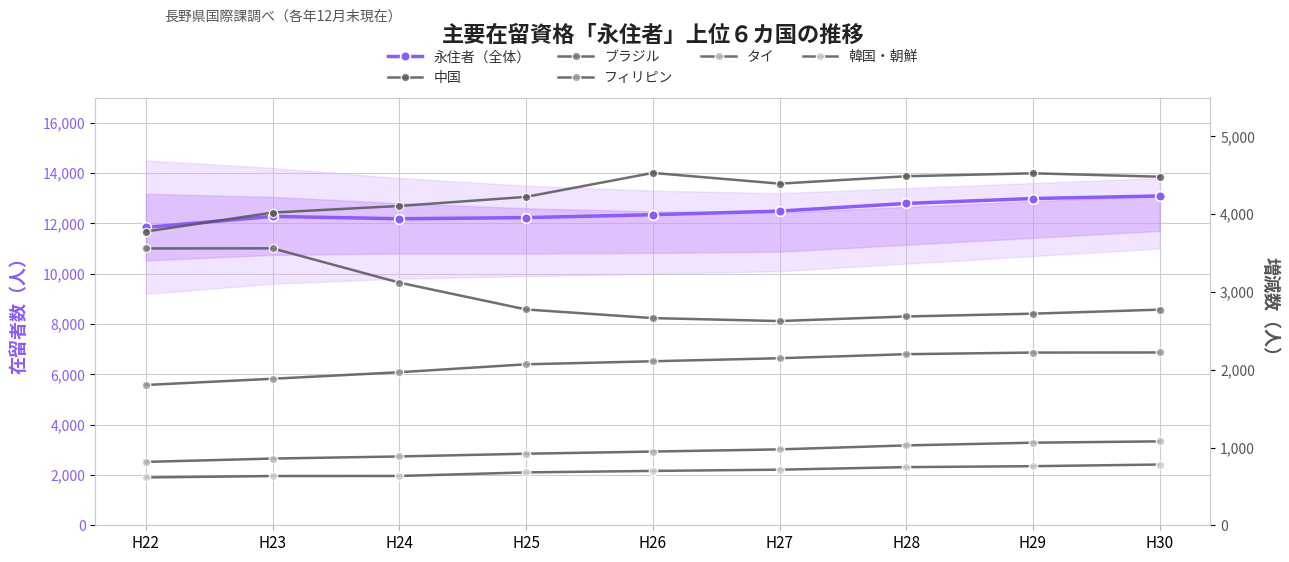

At which label does 永住者（全体） reach its peak?

H30